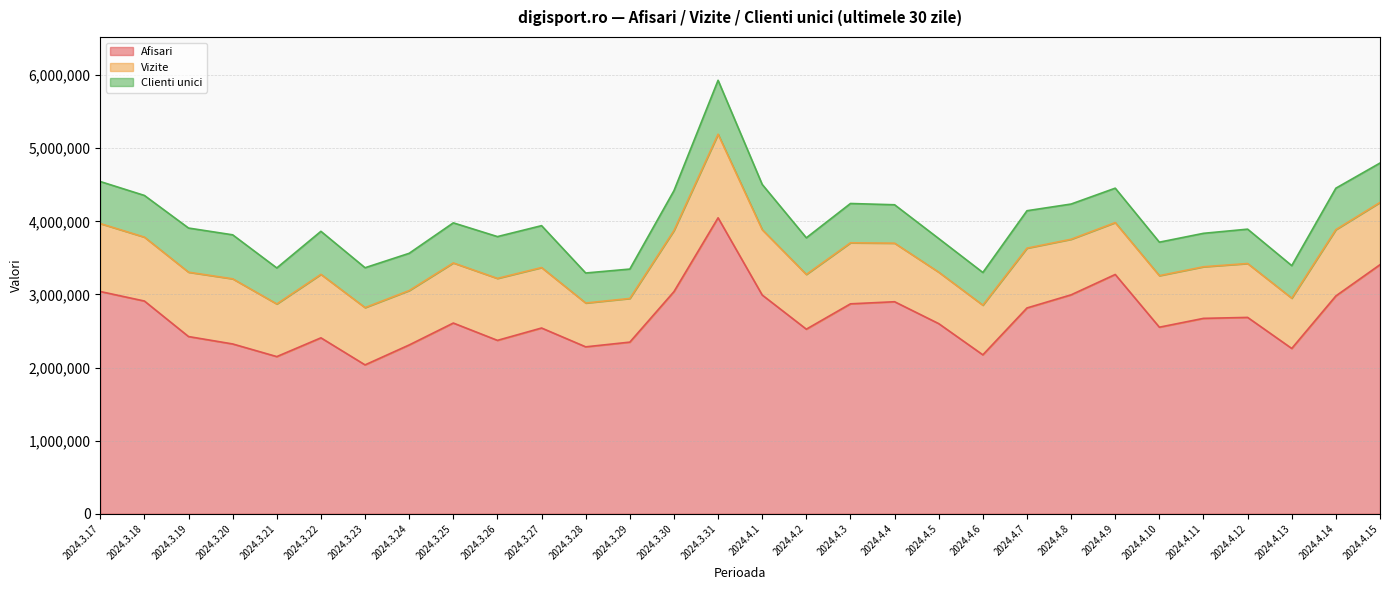

What position from the left is 2024.3.24?

8